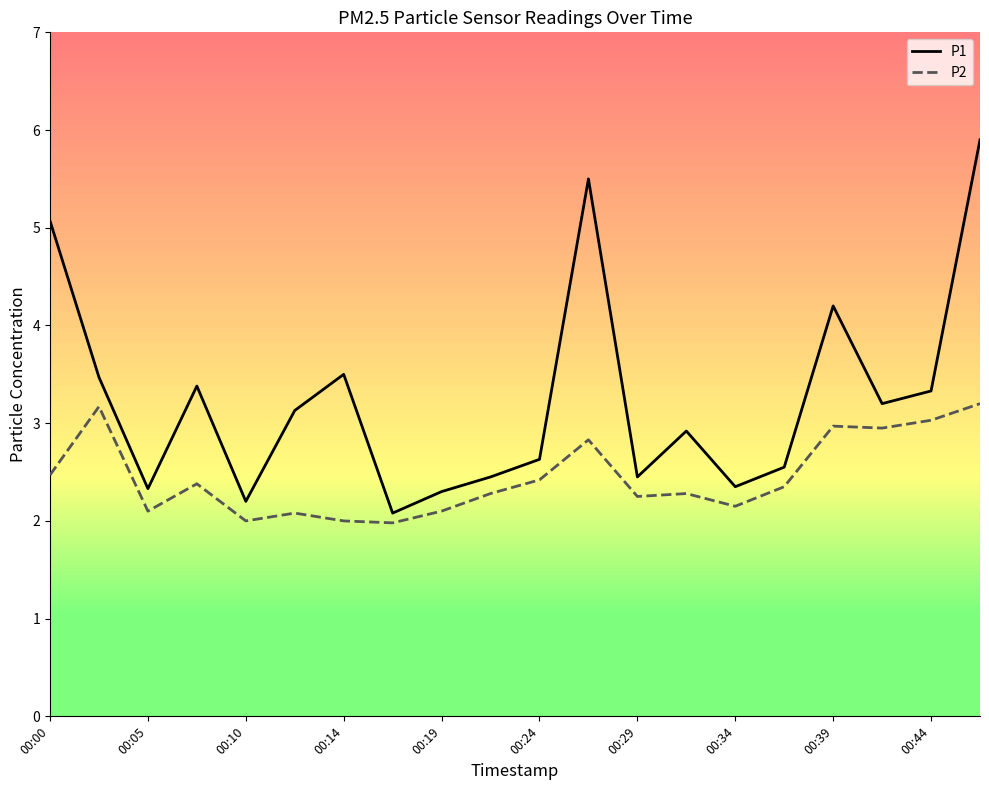

What is the highest value of the P2 series?

3.2